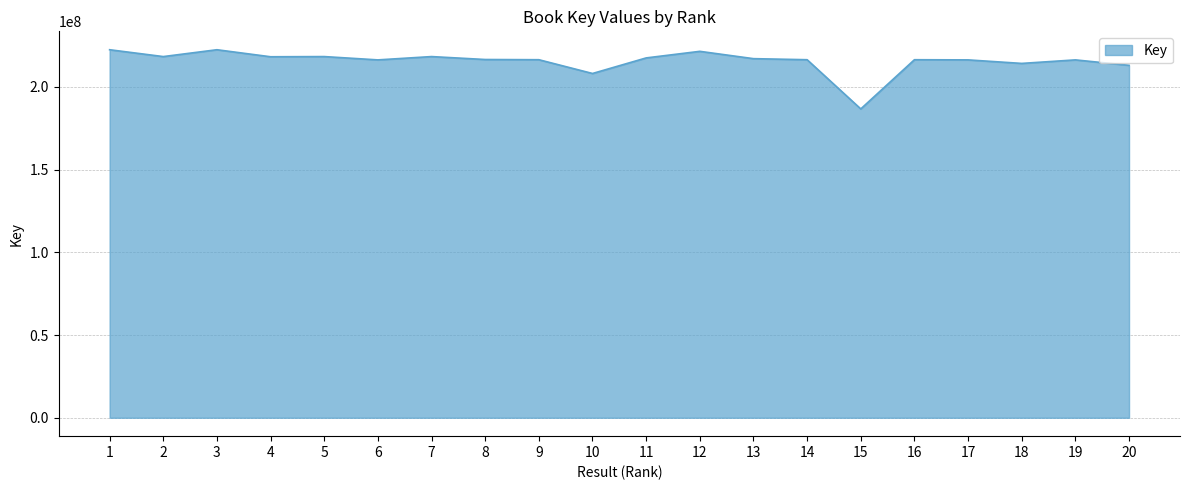

The chart shows a value of 216586262 at 8. True or false?

True